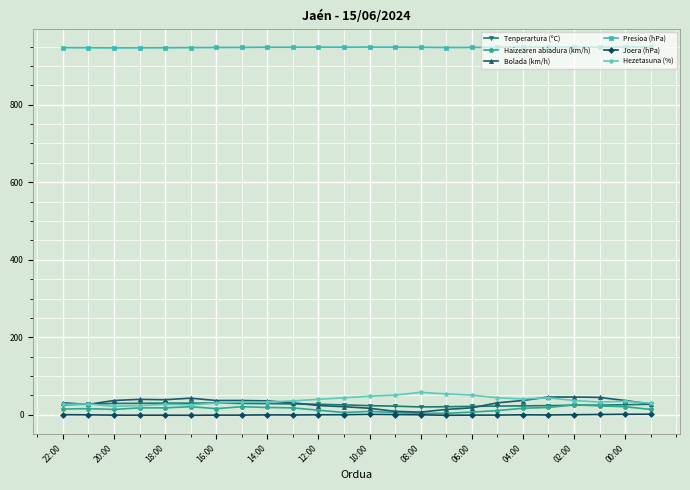

At how many categories does at least one series exceed 101?

24